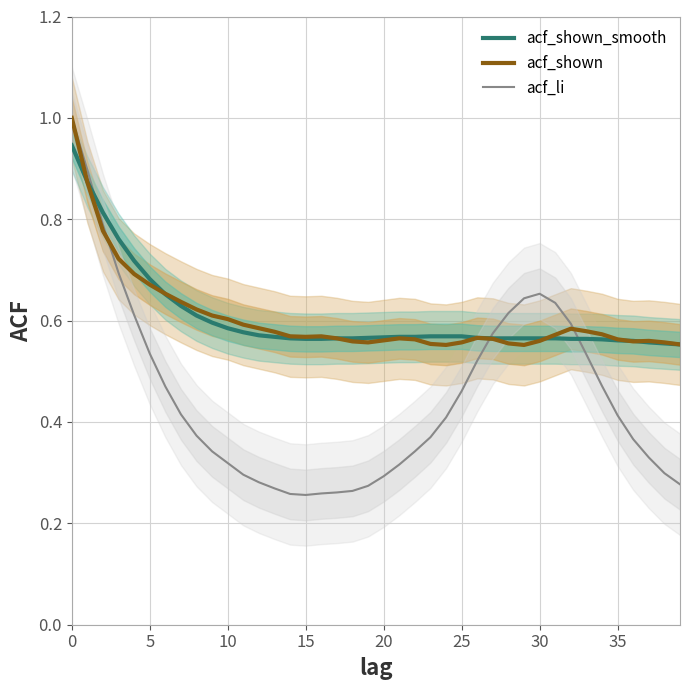

What is the average value of the acf_shown series?

0.6